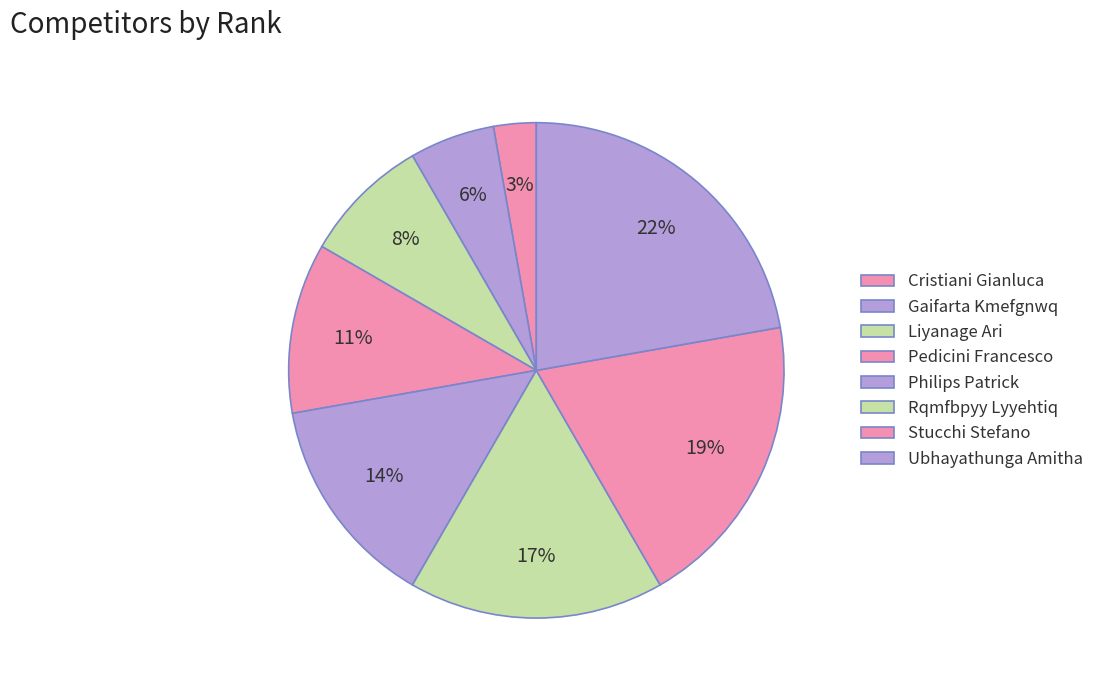

To the nearest percent, what is the difference between the Rqmfbpyy Lyyehtiq and Pedicini Francesco slice percentages?

6%